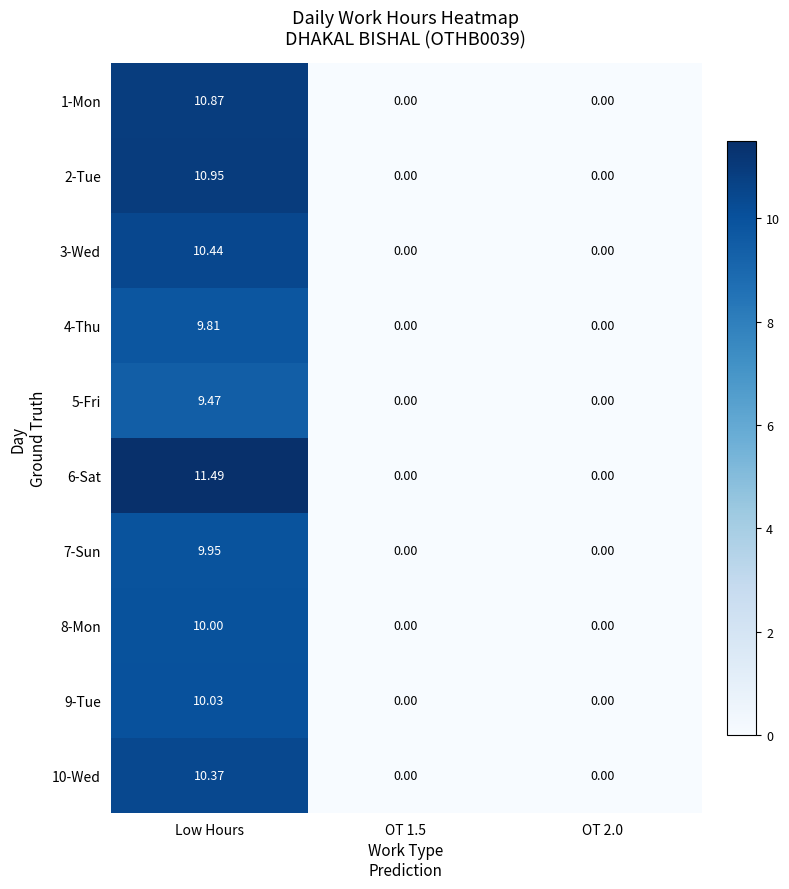

Which label corresponds to the largest value in the chart?

Low Hours